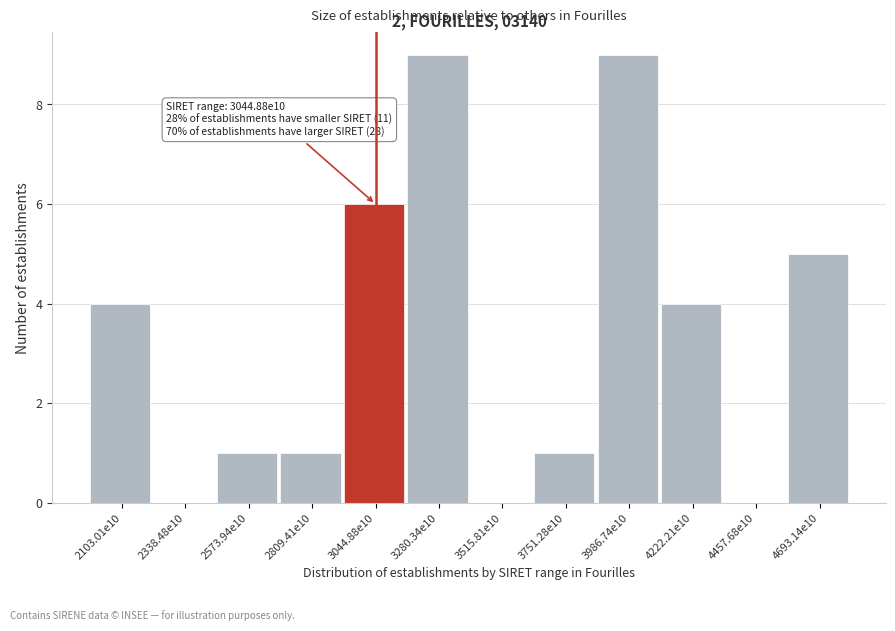

Reading left to right, what are all the values shown in this chart?

2103.01e10=4	2338.48e10=0	2573.94e10=1	2809.41e10=1	3044.88e10=6	3280.34e10=9	3515.81e10=0	3751.28e10=1	3986.74e10=9	4222.21e10=4	4457.68e10=0	4693.14e10=5